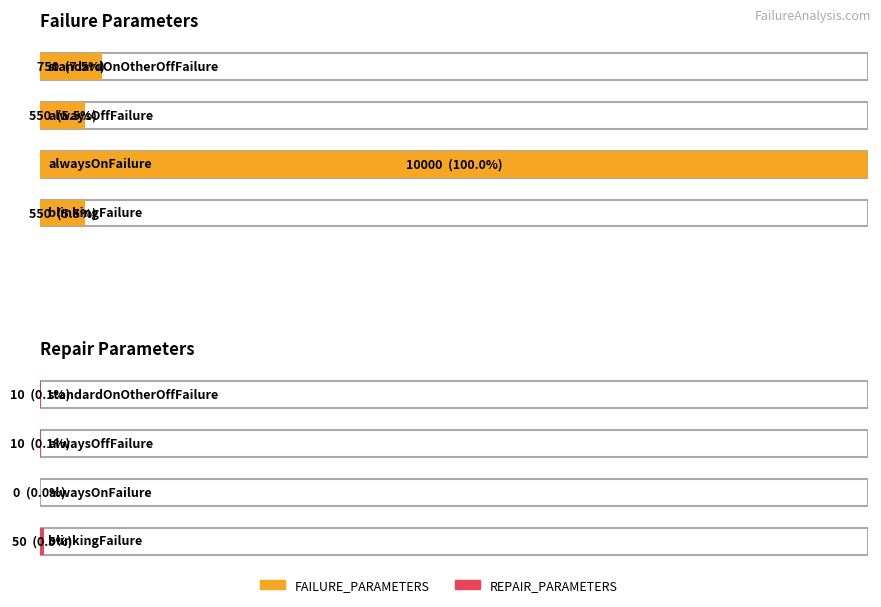

Reading left to right, what are all the values shown in this chart?

FAILURE_PARAMETERS: 550	10000	550	750
REPAIR_PARAMETERS: 50	0	10	10